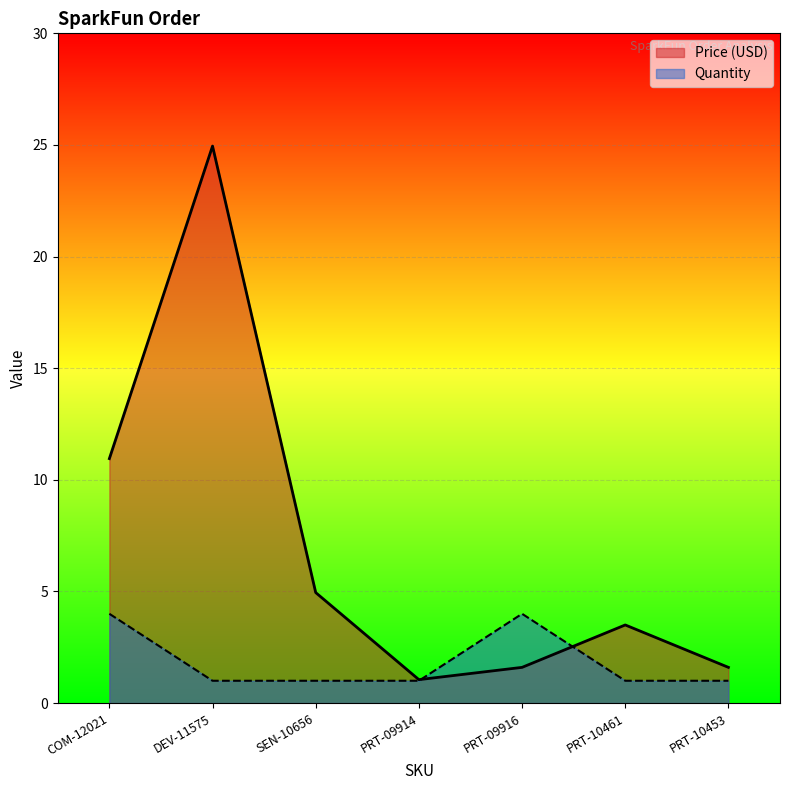

At which label does Price (USD) reach its peak?

DEV-11575